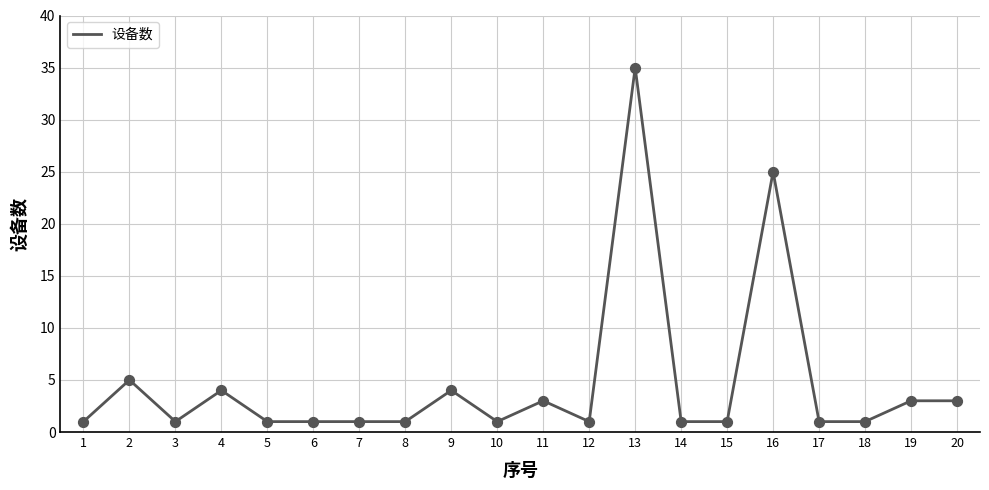

Approximately how many times larger is the value at 10 compared to 19?

0.3